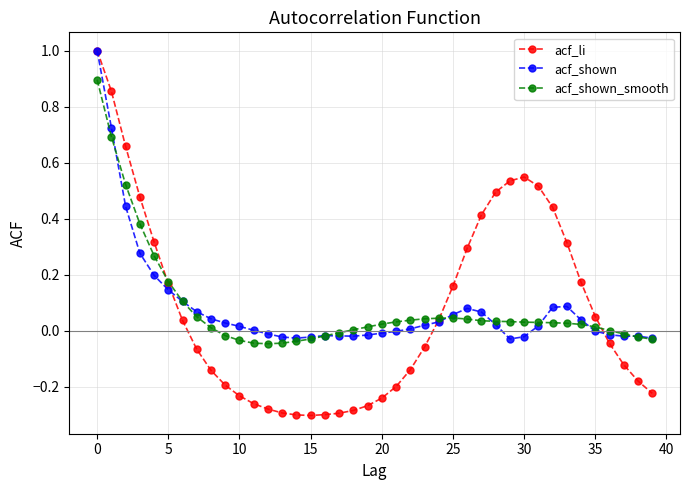

What is the maximum value shown in the chart?

1.0